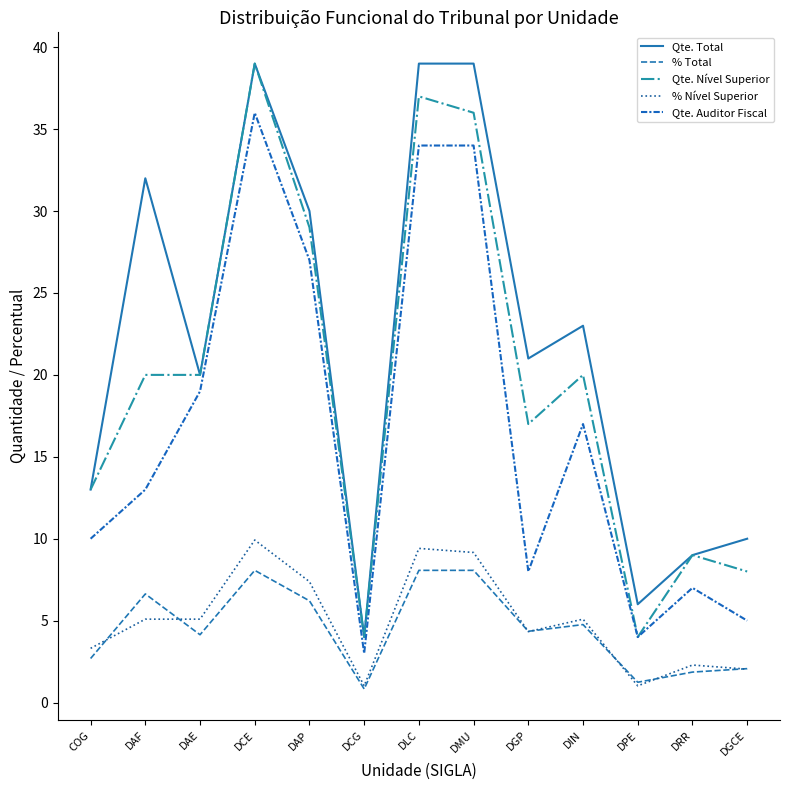

Is it true that Qte. Total equals 13.0 at COG?

True